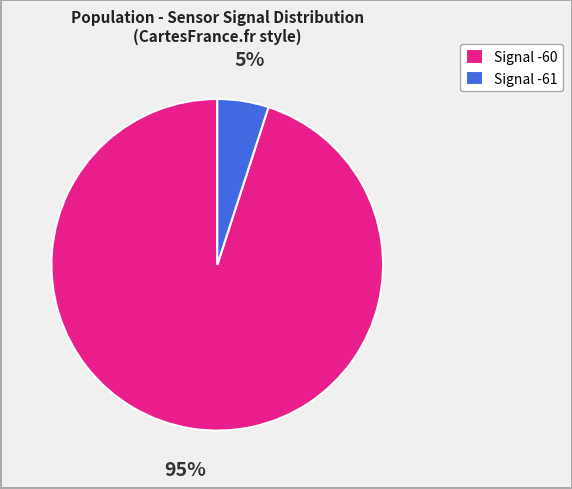

Is there a majority slice in this chart?

Yes